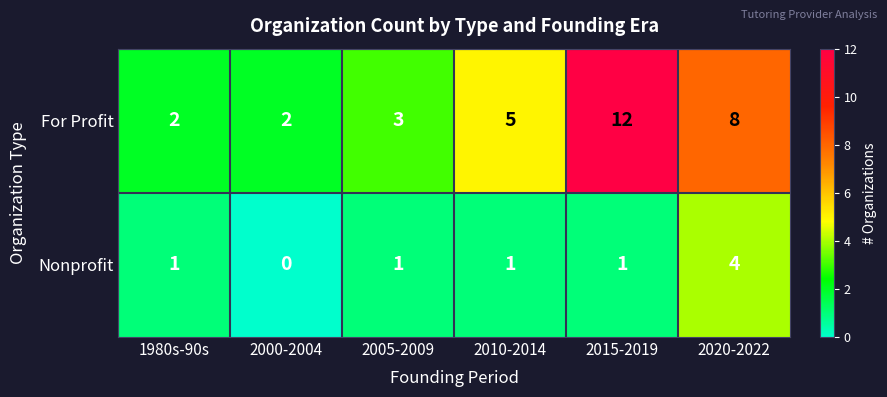

The For Profit series shows 2 at 2000-2004. True or false?

True